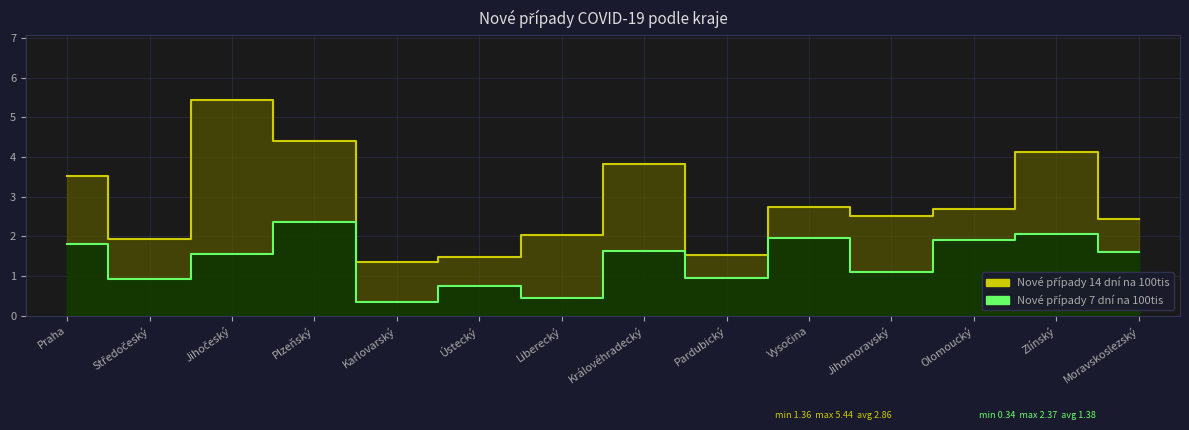

What is the spread (max minus min) of values at Královéhradecký?

2.2